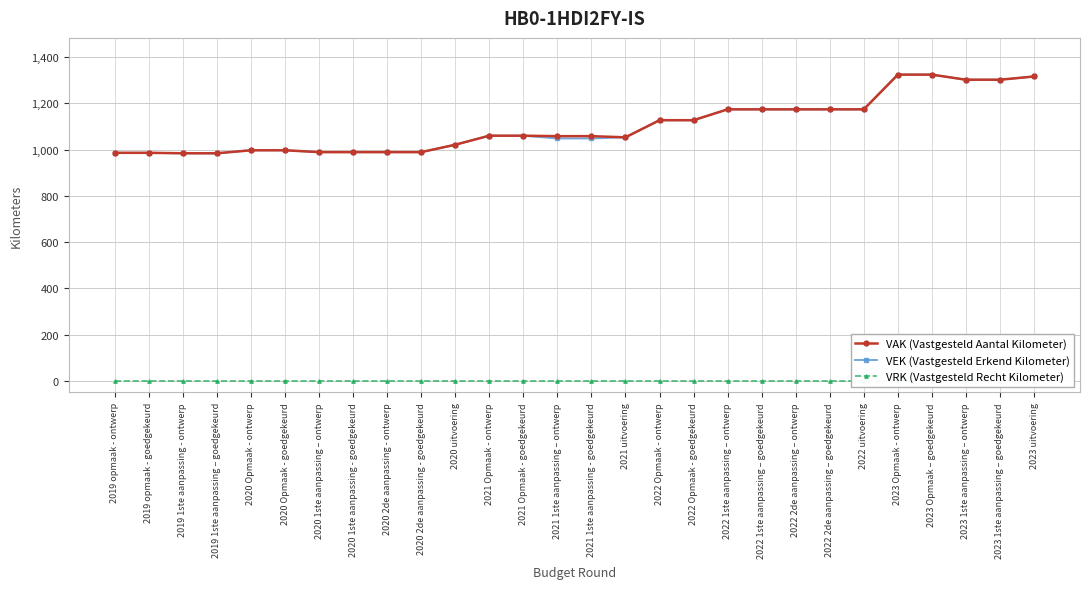

What is the total value across all series at 2022 1ste aanpassing – ontwerp?

2348